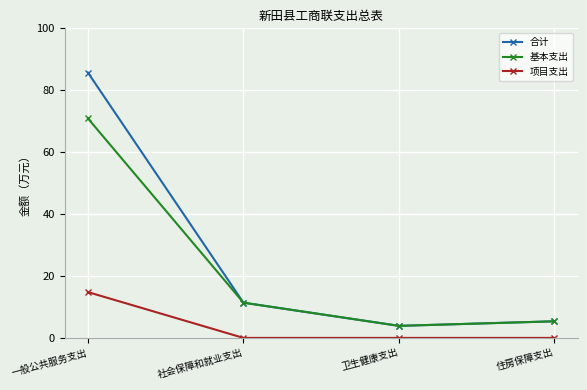

Which series has the largest total across all categories?

合计